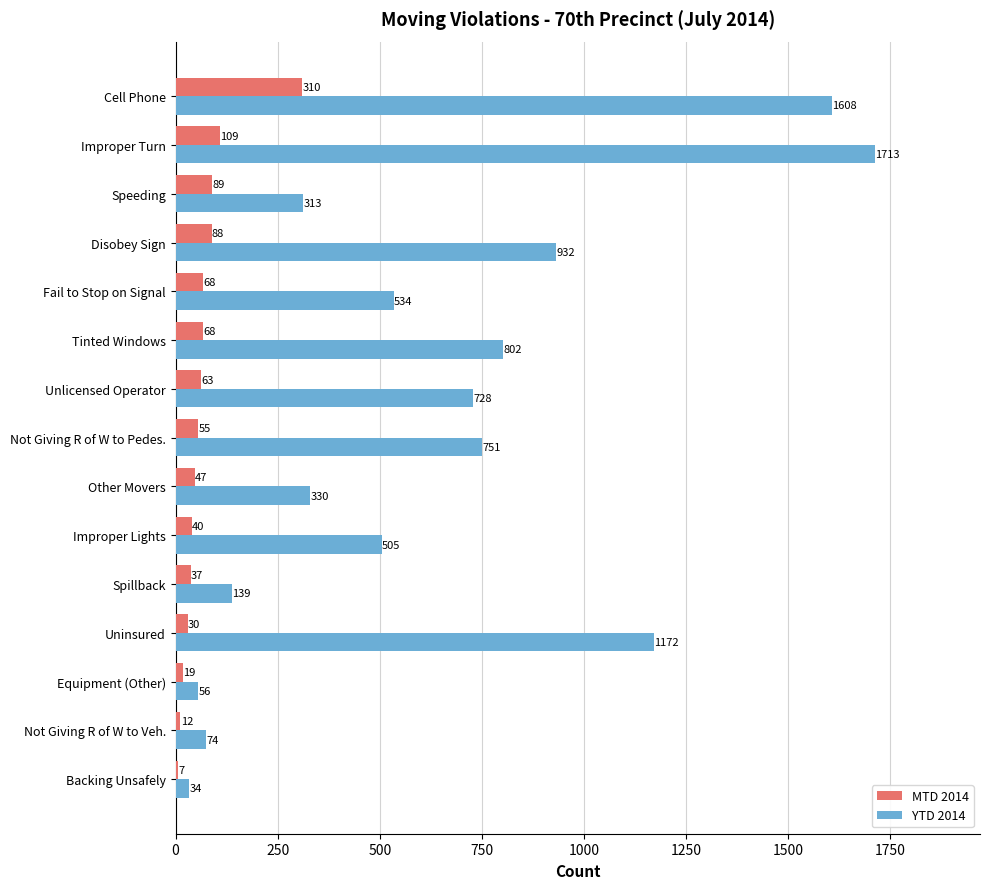

Where is YTD 2014 nearest to the value 873?

Disobey Sign